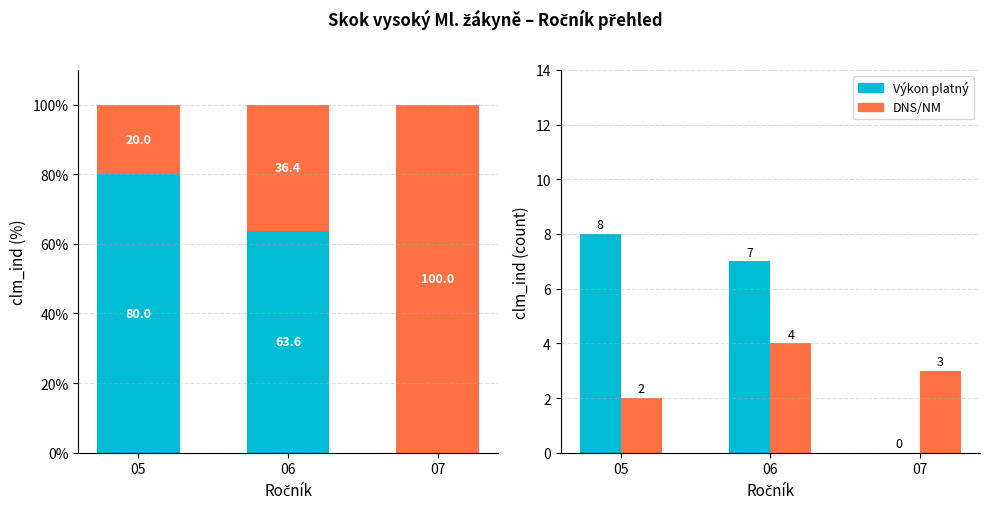

Which has a higher value, 07 or 05?

05